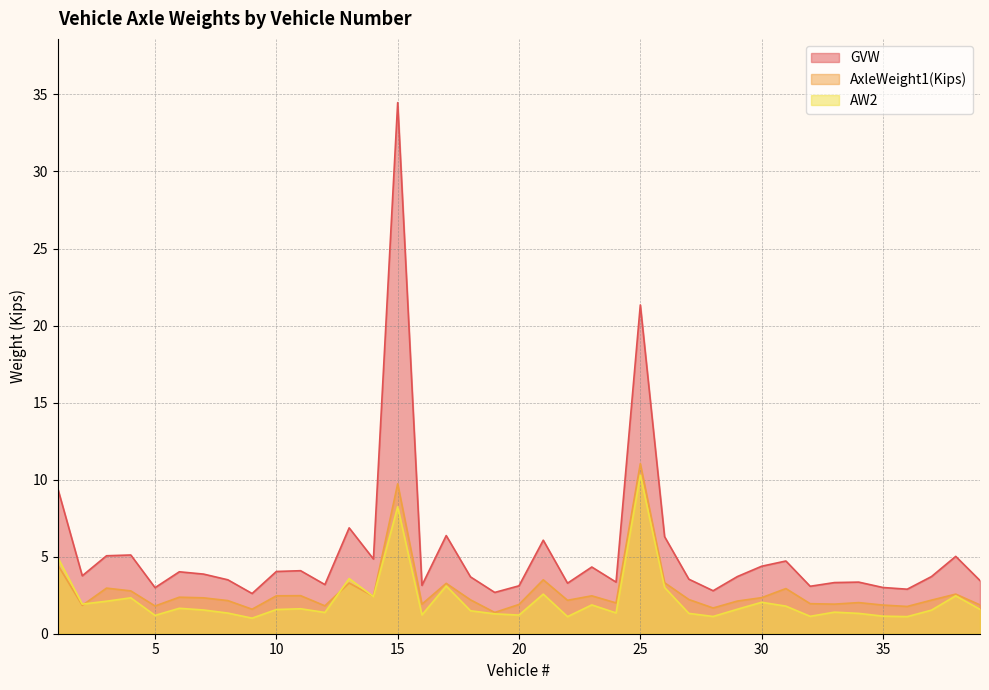

How many distinct data groups are displayed?

3